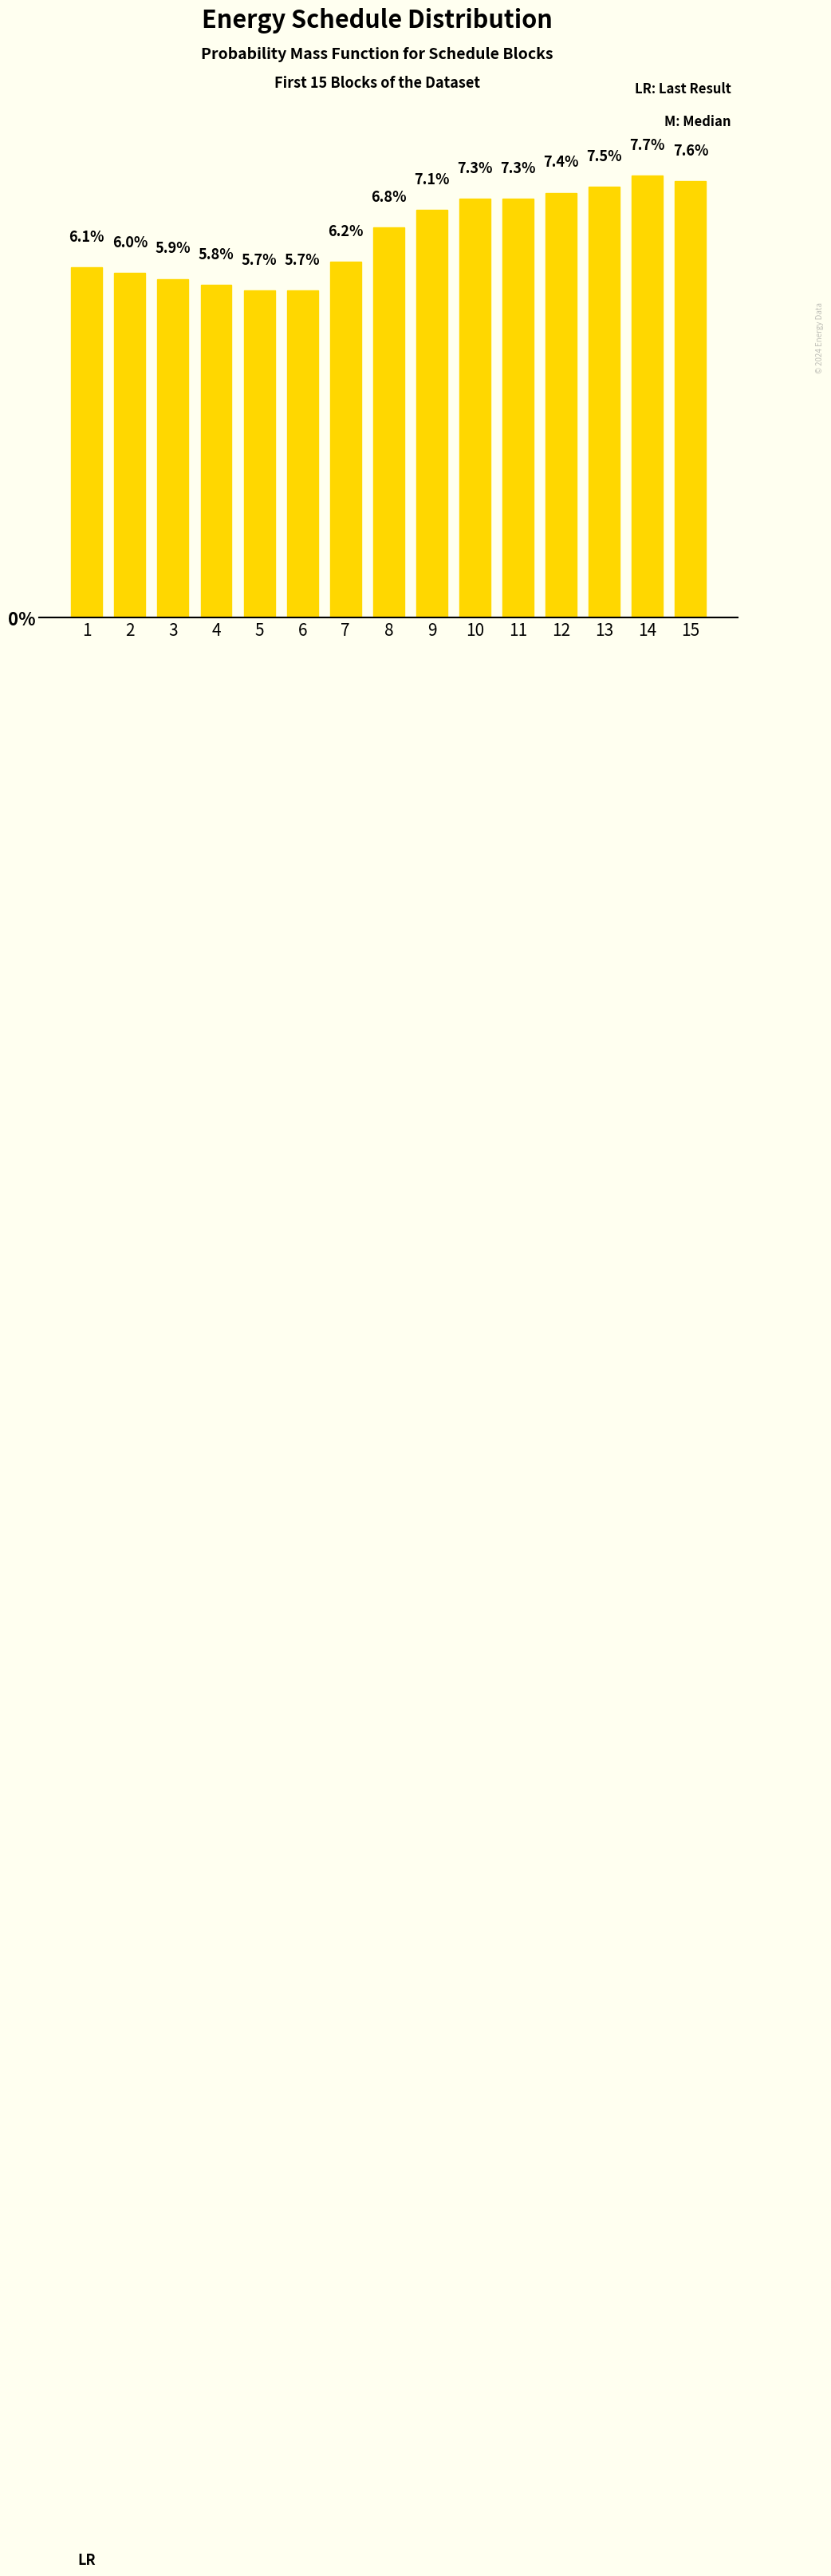

At which label does the data first exceed 6?

1